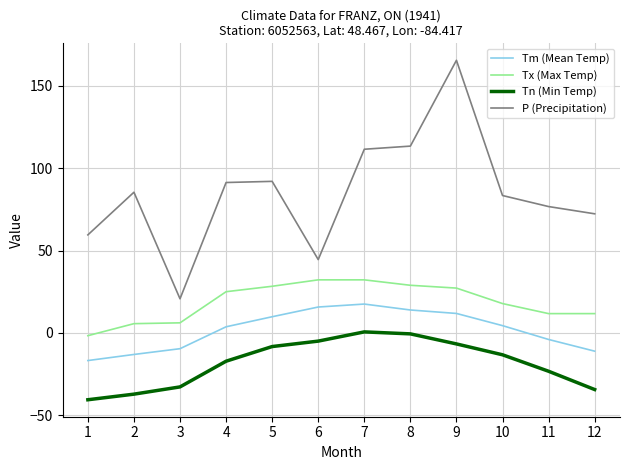

The Tx (Max Temp) series shows 46.8 at 8. True or false?

False